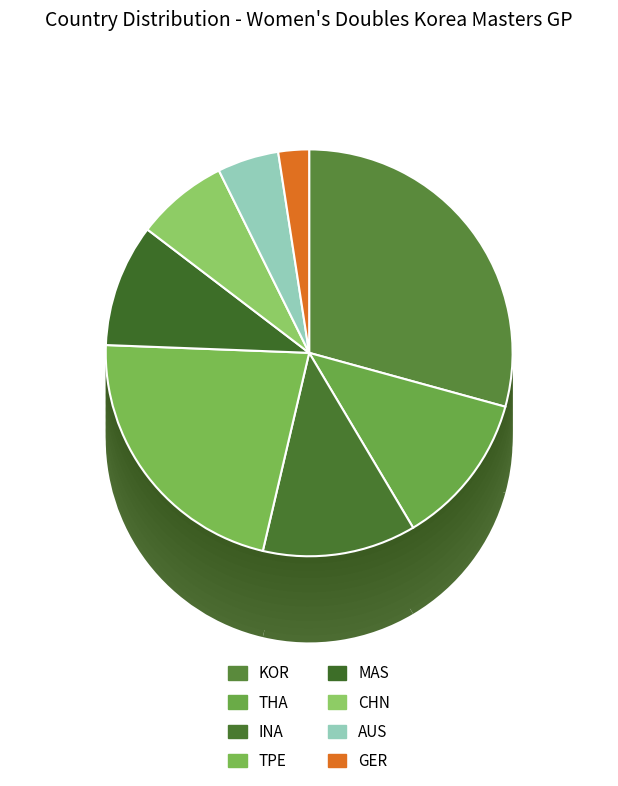

Is there any slice that represents more than half of the pie?

No